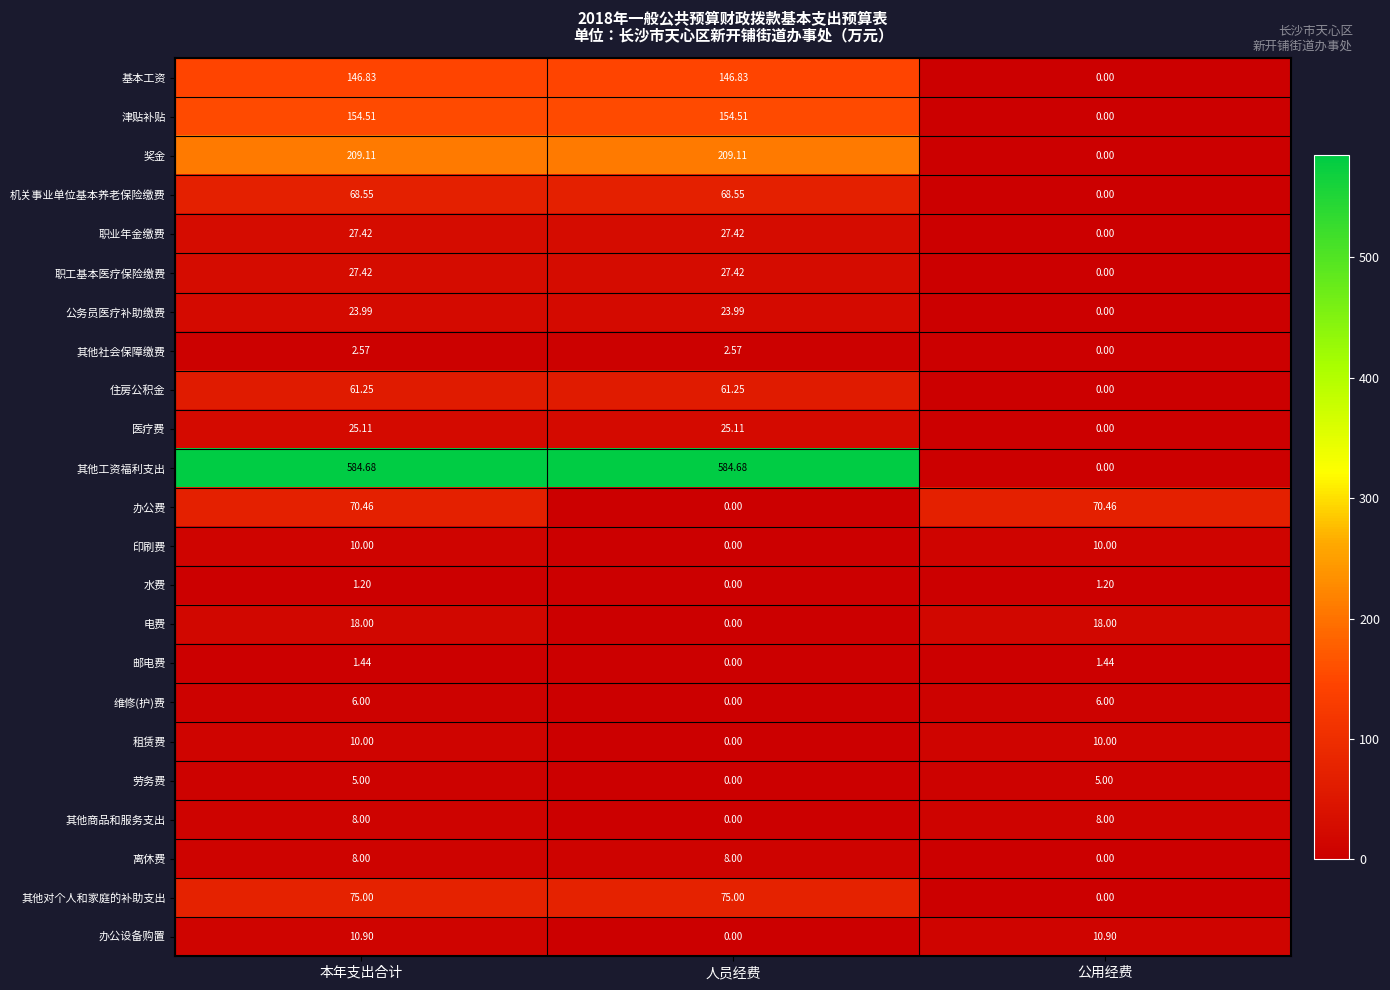

At which label is 其他对个人和家庭的补助支出 closest to 37?

公用经费